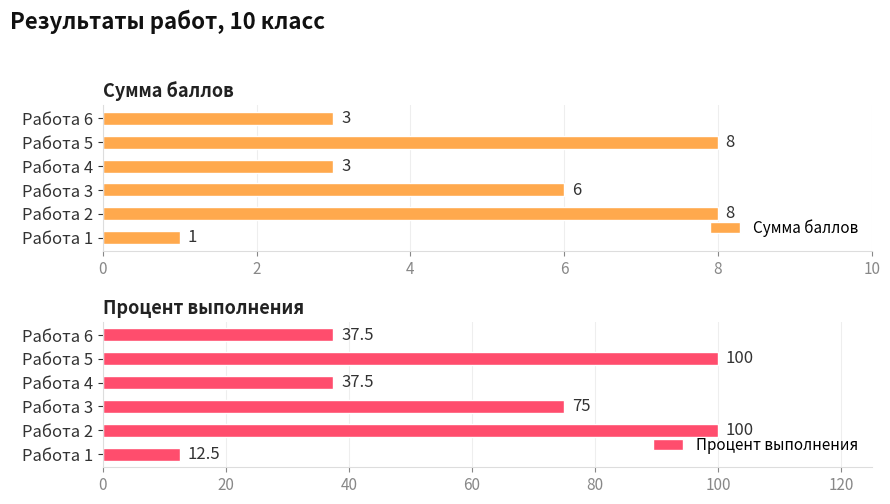

What is the difference between the maximum and minimum values in the Сумма баллов series?

7